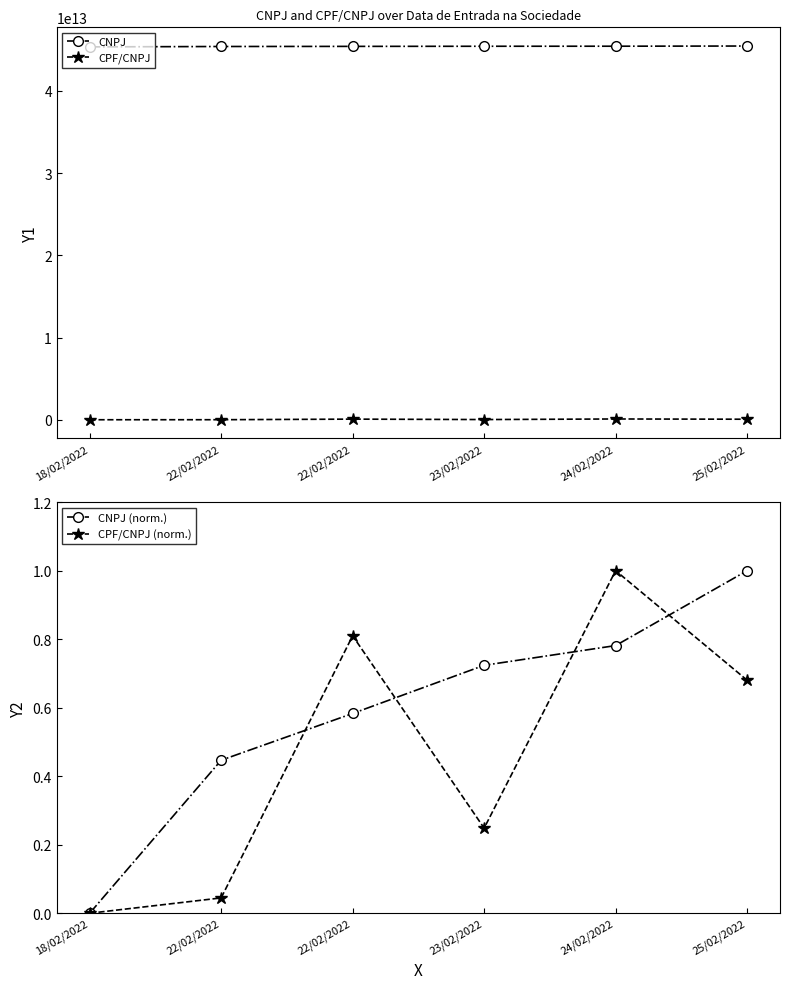

How many CNPJ (norm.) values are between 0 and 1?

6